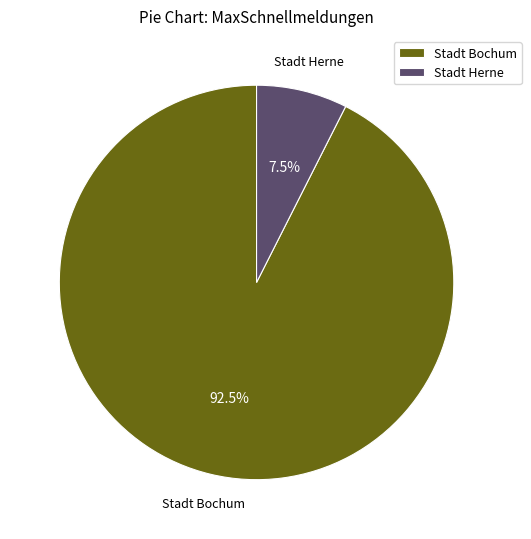

The Stadt Herne slice represents 1% of the pie. True or false?

False